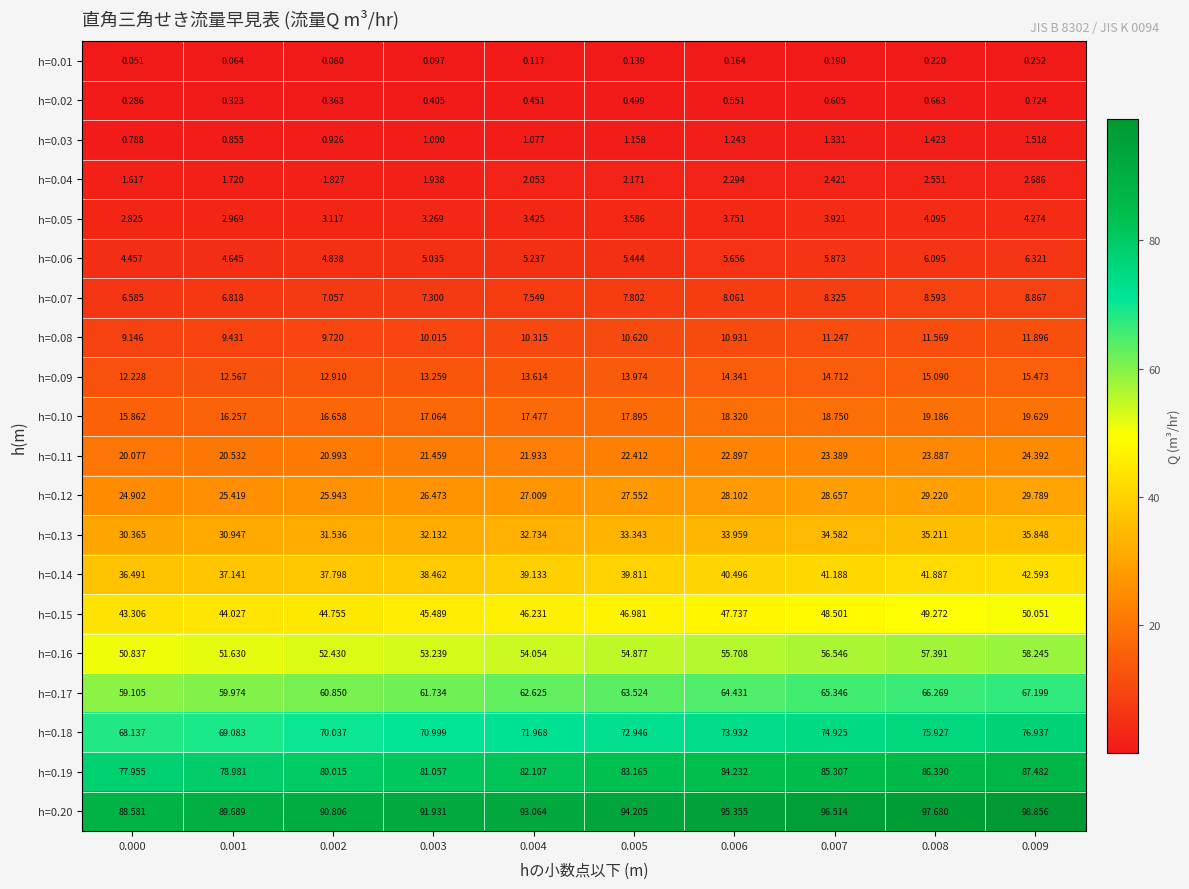

Is the value of h=0.17 at 0.000 greater than the value of h=0.15 at 0.005?

Yes